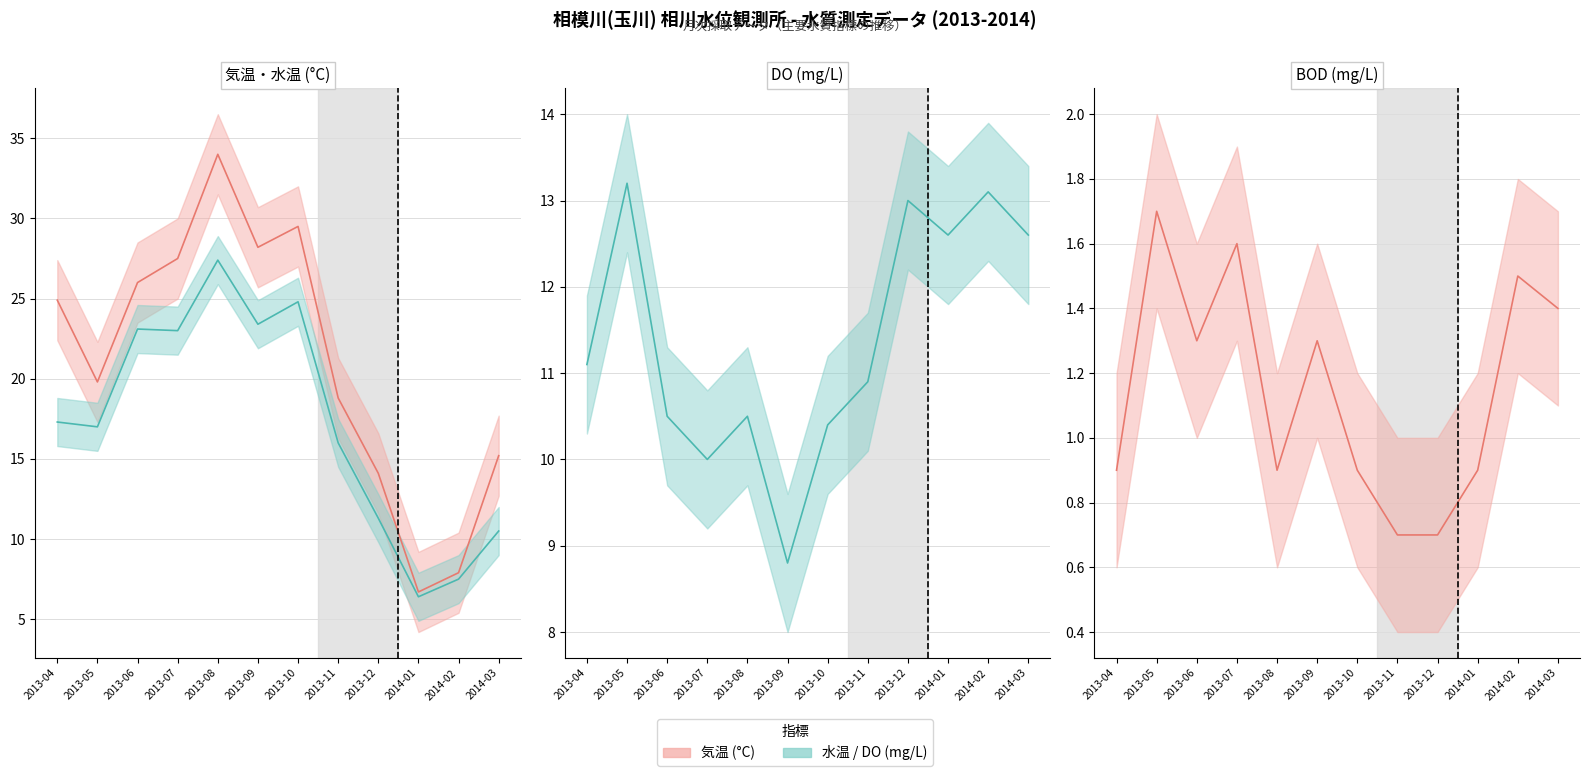

What is the total value across all series at 2013-07?

62.1